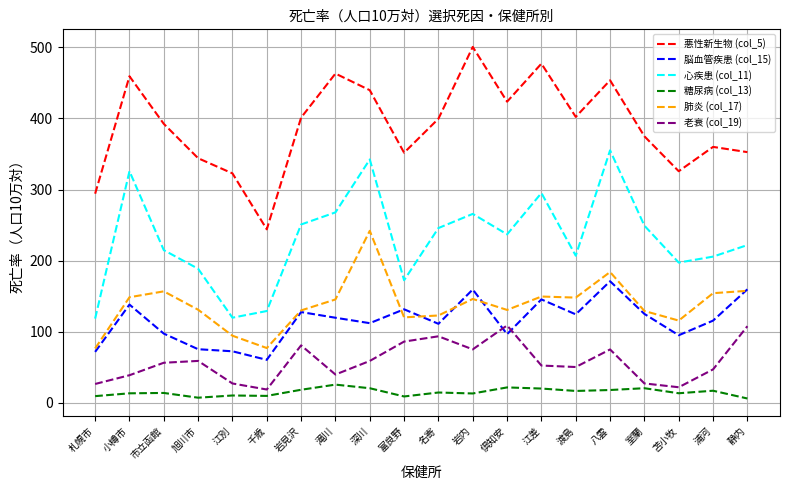

List the series in order of their peak value, lowest first.

糖尿病 (col_13), 老衰 (col_19), 脳血管疾患 (col_15), 肺炎 (col_17), 心疾患 (col_11), 悪性新生物 (col_5)